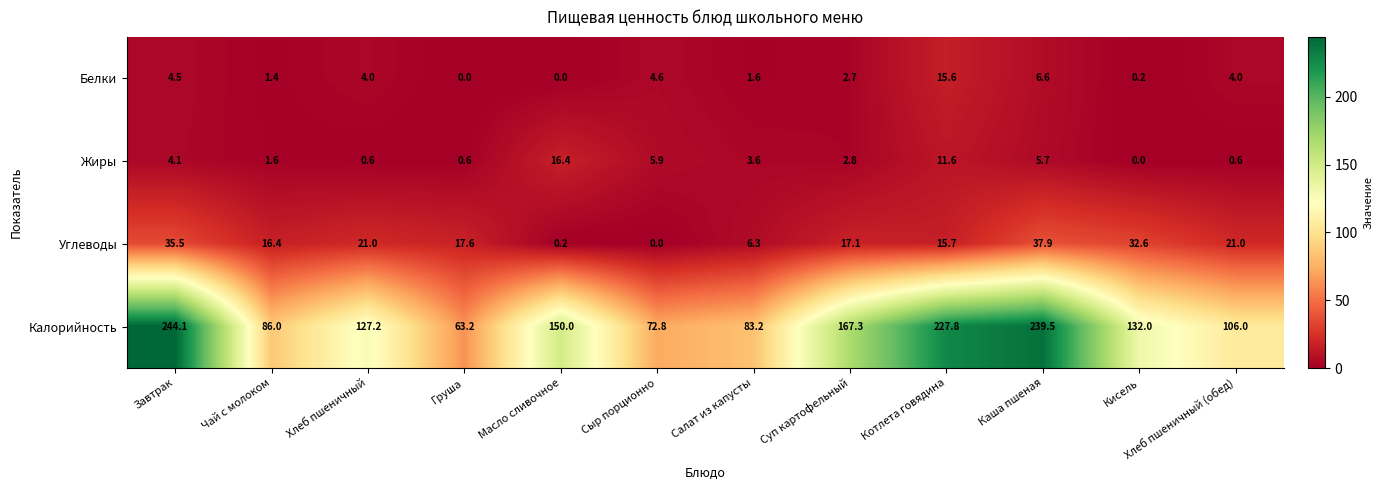

What is the approximate value of Белки at Сыр порционно?

4.6